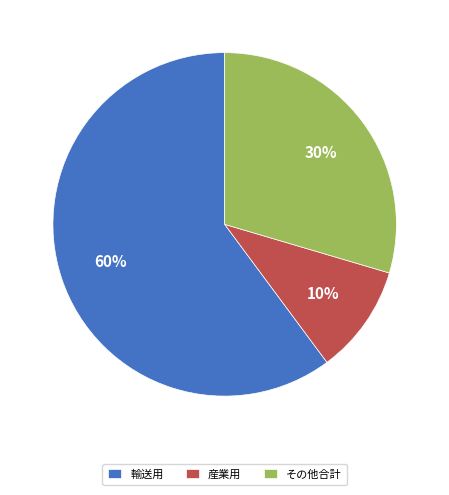

Is the sum of その他合計 and 輸送用 greater than half?

Yes